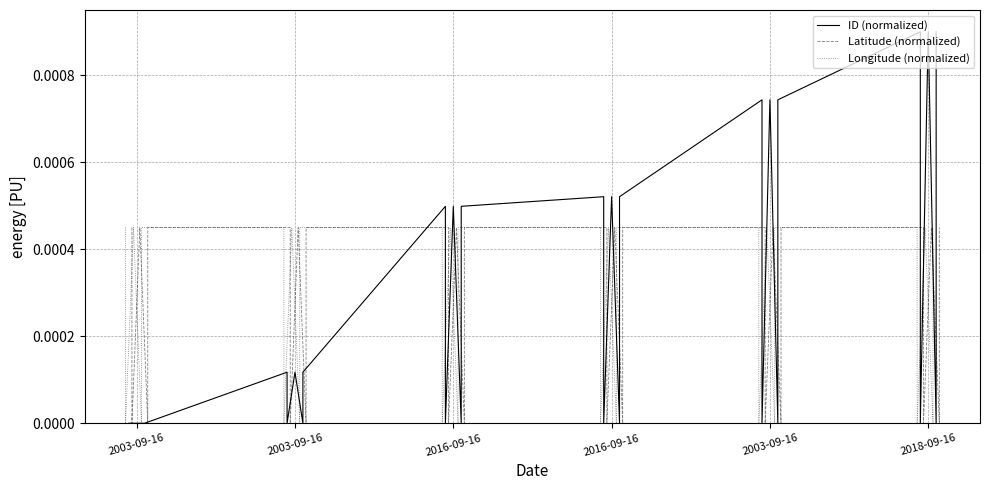

At how many categories does at least one series exceed 0?

18